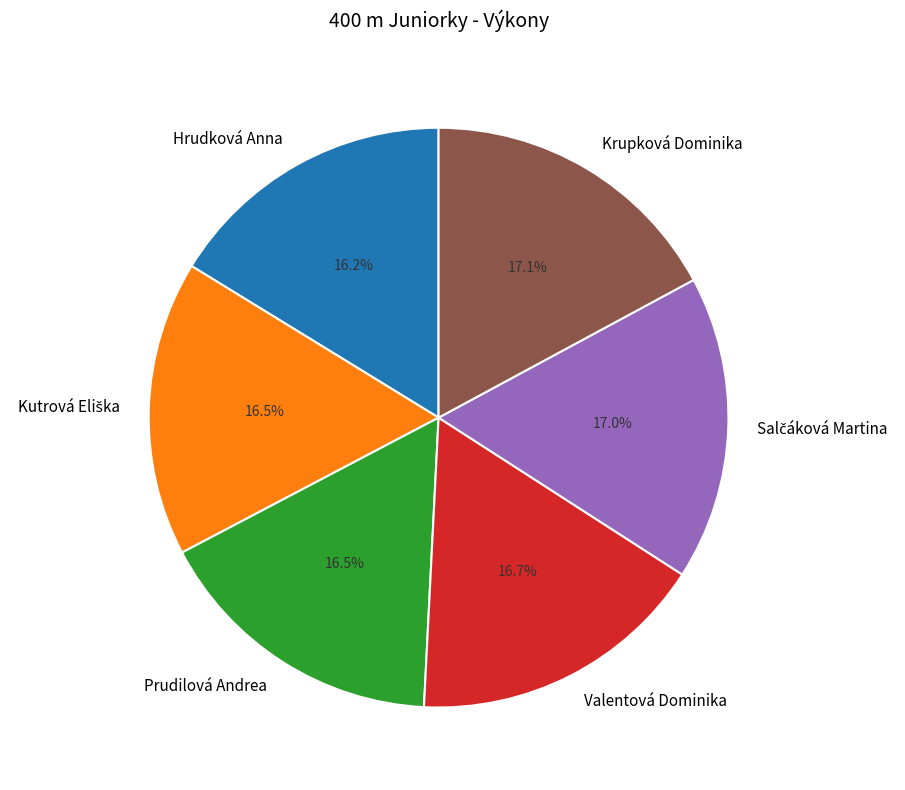

Is the sum of Hrudková Anna and Prudilová Andrea greater than half?

No